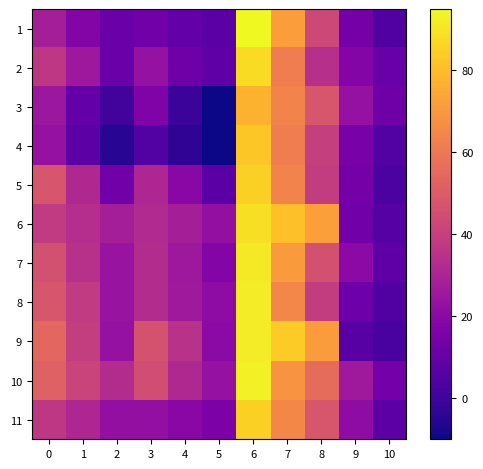

List the series in order of their peak value, highest first.

1, 10, 8, 9, 7, 6, 2, 5, 11, 4, 3